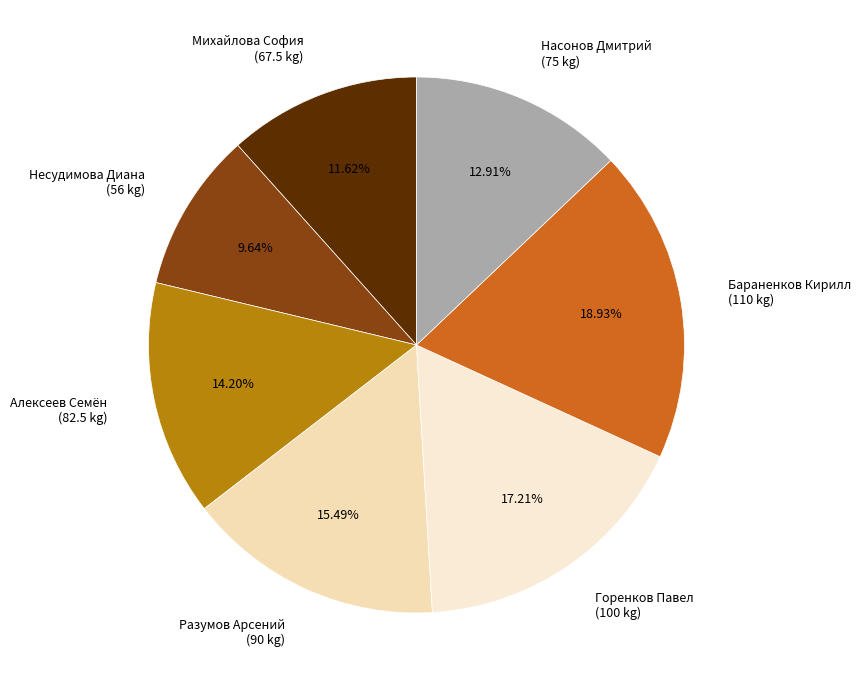

Does Горенков Павел (100 kg) account for over 50% of the chart?

No